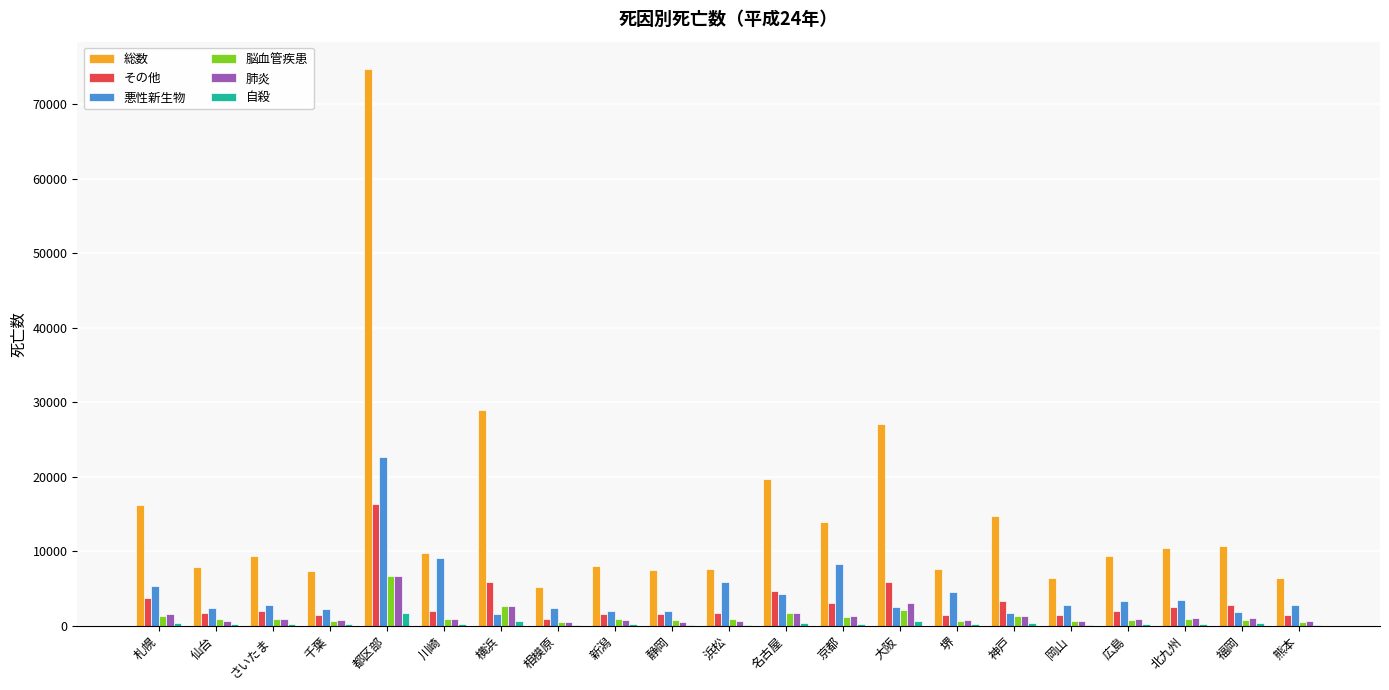

What is the maximum value shown in the chart?

74657